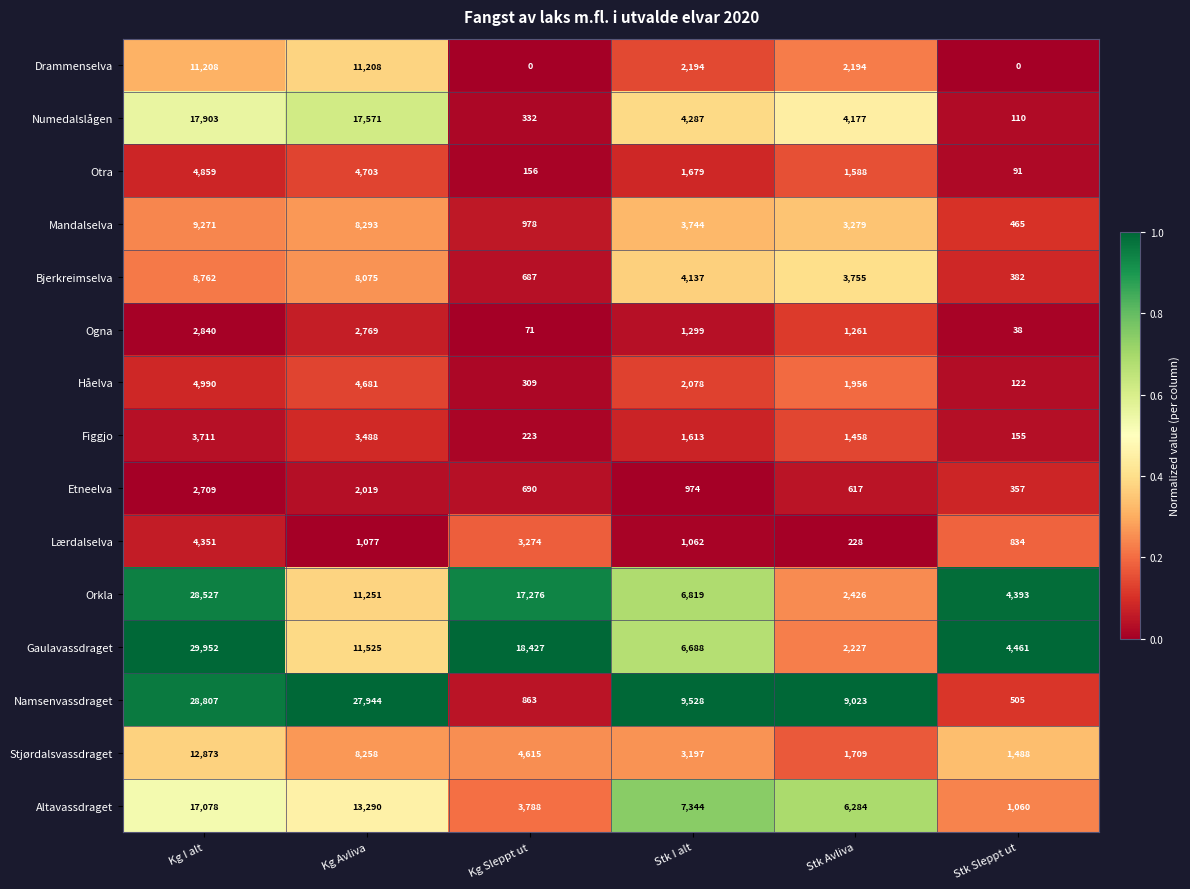

What is the sum of all Orkla values?

70692